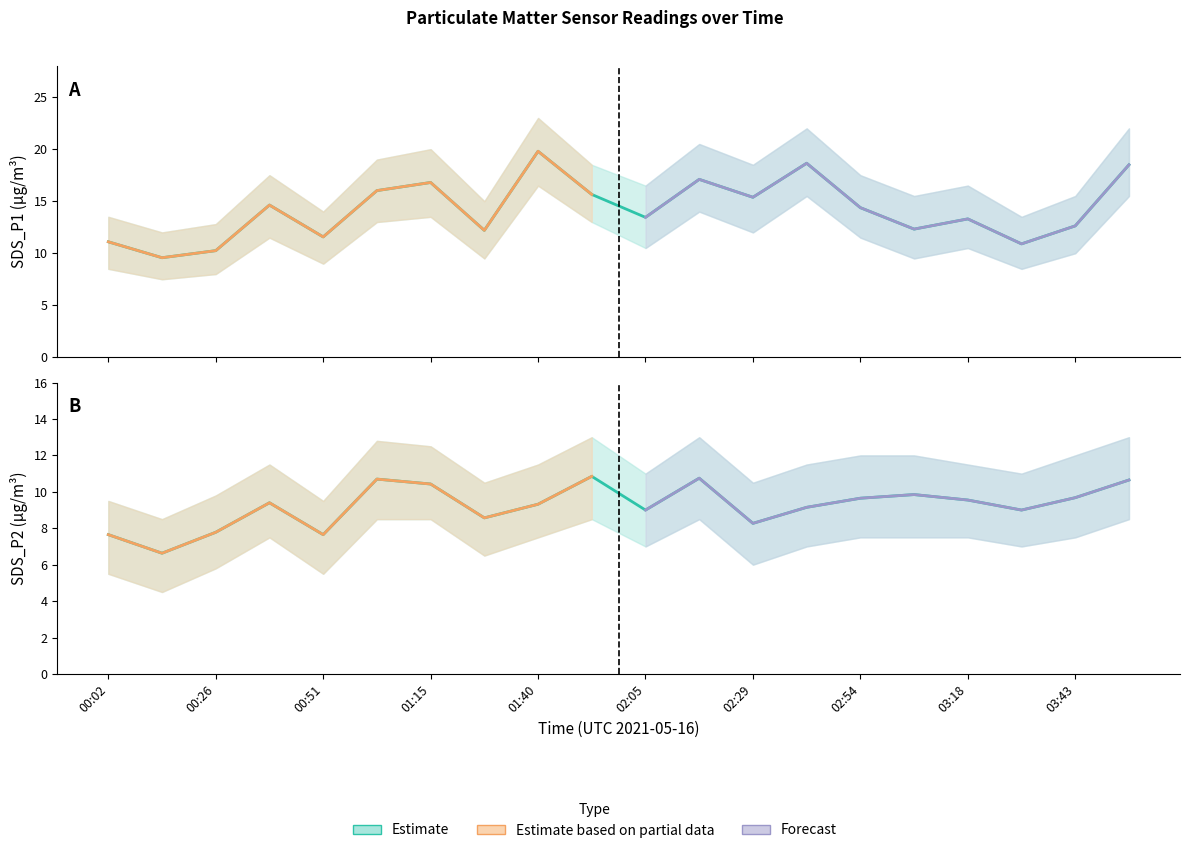

How many interior local peaks does the SDS_P2_upper series have?

4